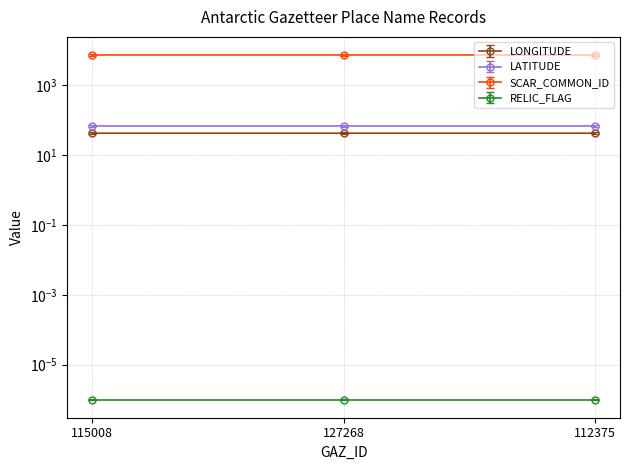

Is this an area chart (filled region under the line)?

No